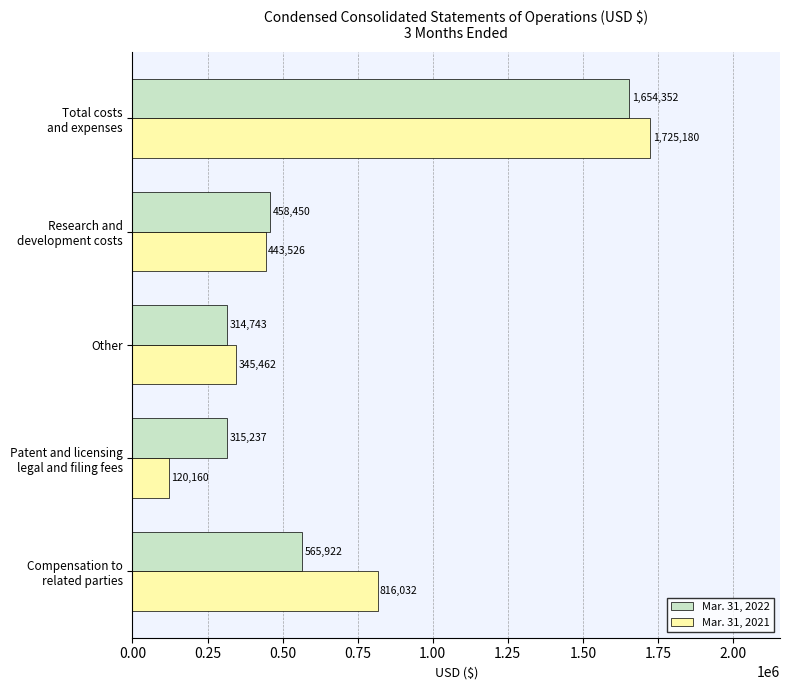

What is the difference between the second highest and second lowest values in the Mar. 31, 2021 series?

470570